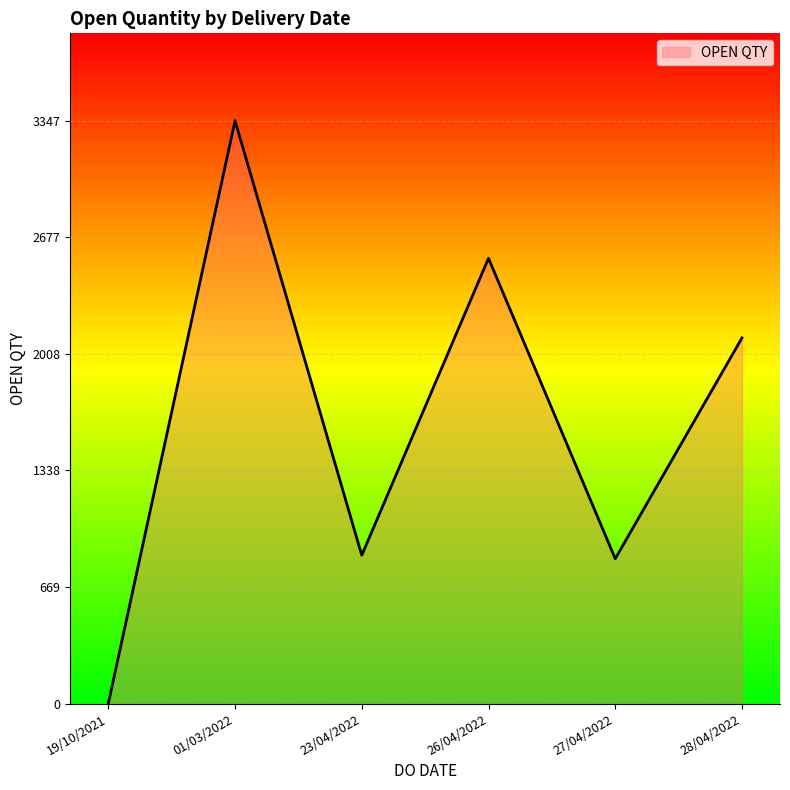

At which category does the chart reach its peak across all series?

01/03/2022